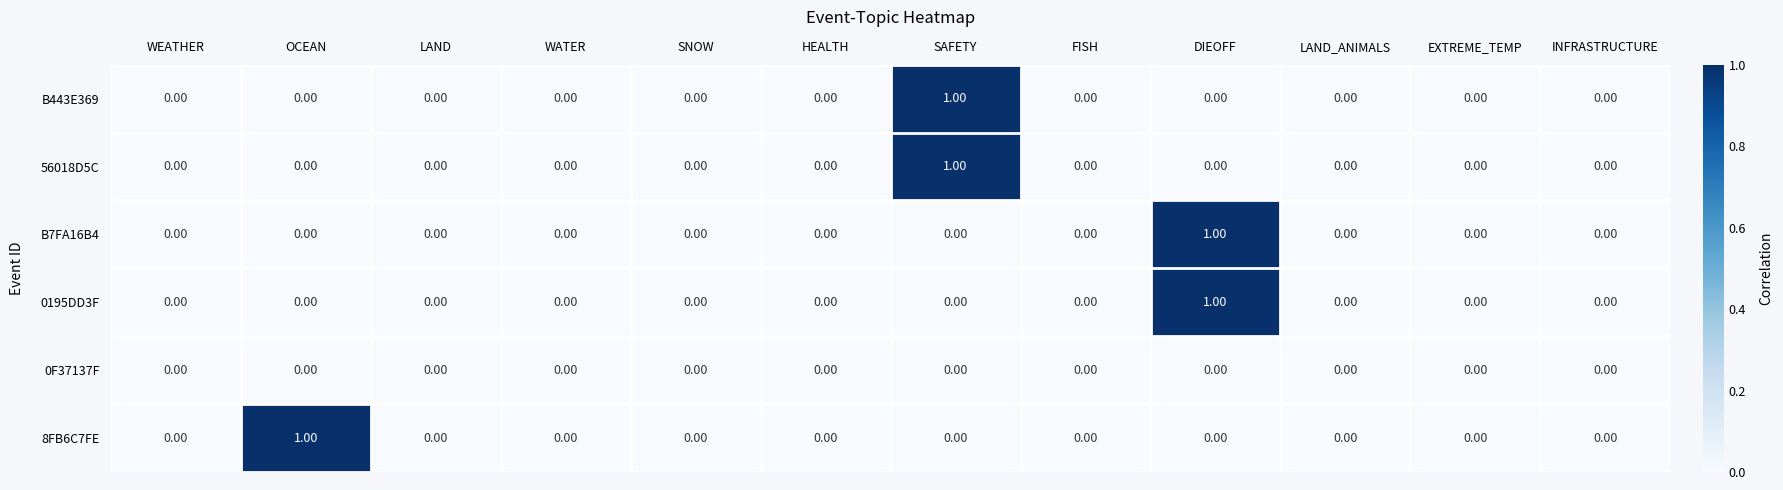

How many positive values does the 0195DD3F series have?

1